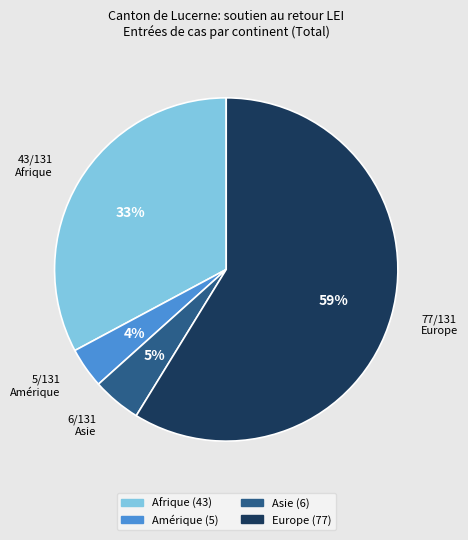

Which has a higher value, 77/131 Europe or 5/131 Amérique?

77/131 Europe